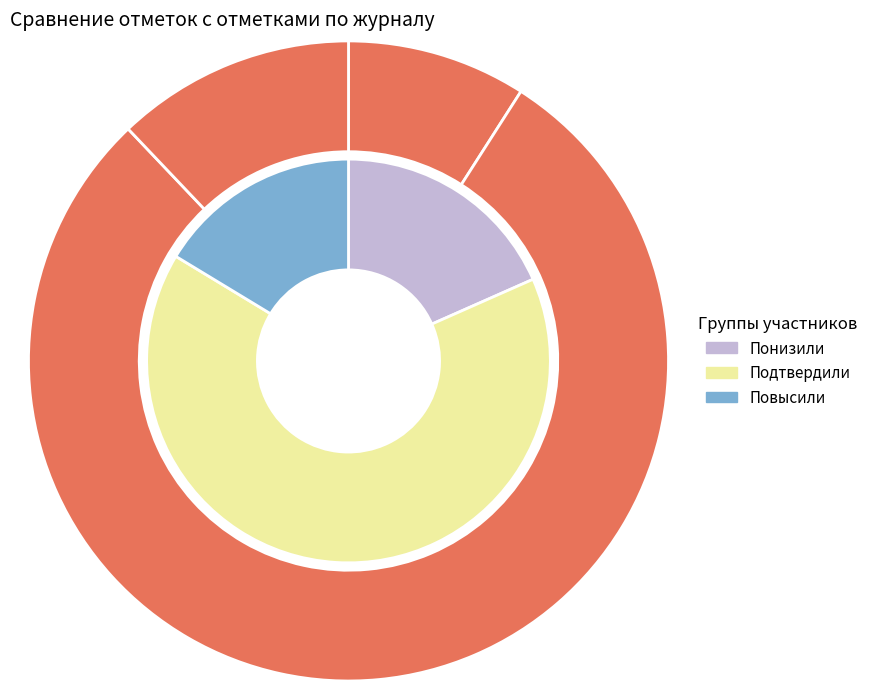

How many segments does this pie chart have?

3